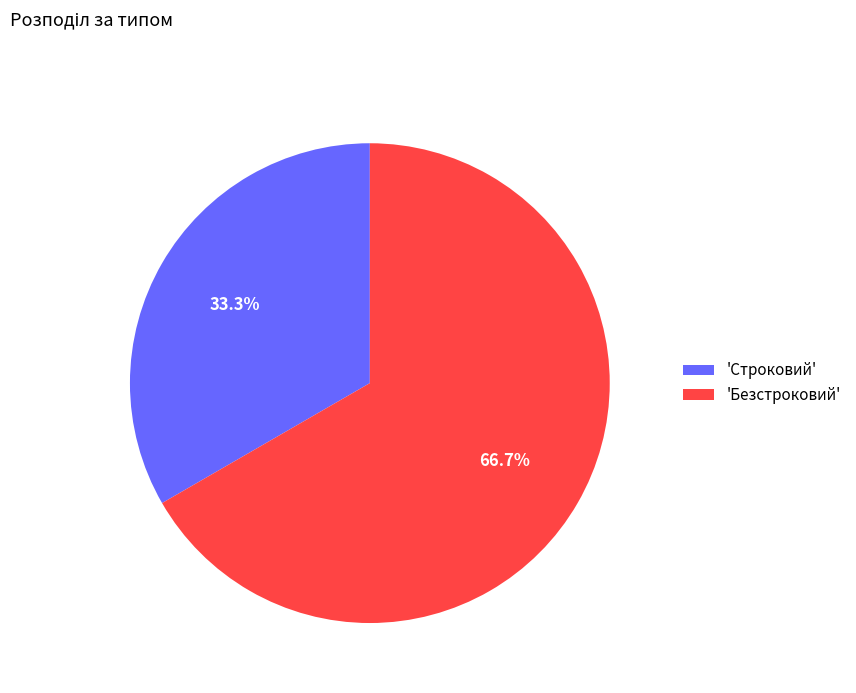

Which slice is the smallest?

'Строковий'